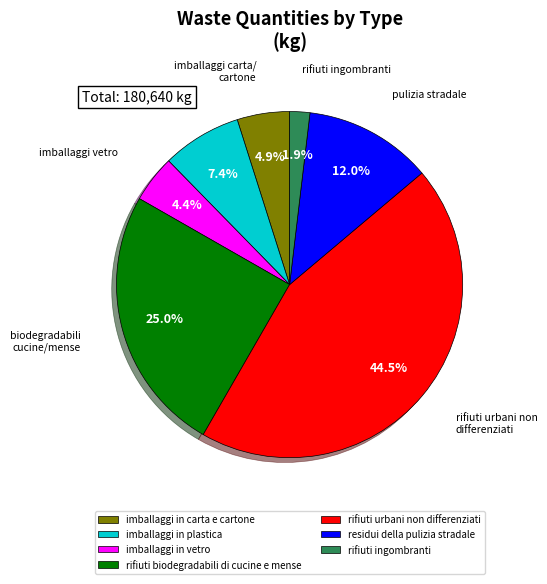

To the nearest percent, what is the difference between the largest and smallest slice percentages?

43%